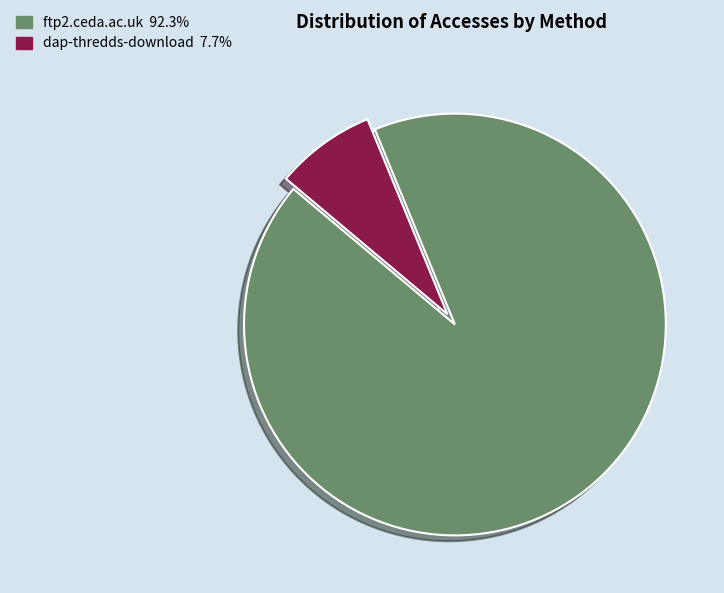

What is the smallest slice in the pie chart?

dap-thredds-download